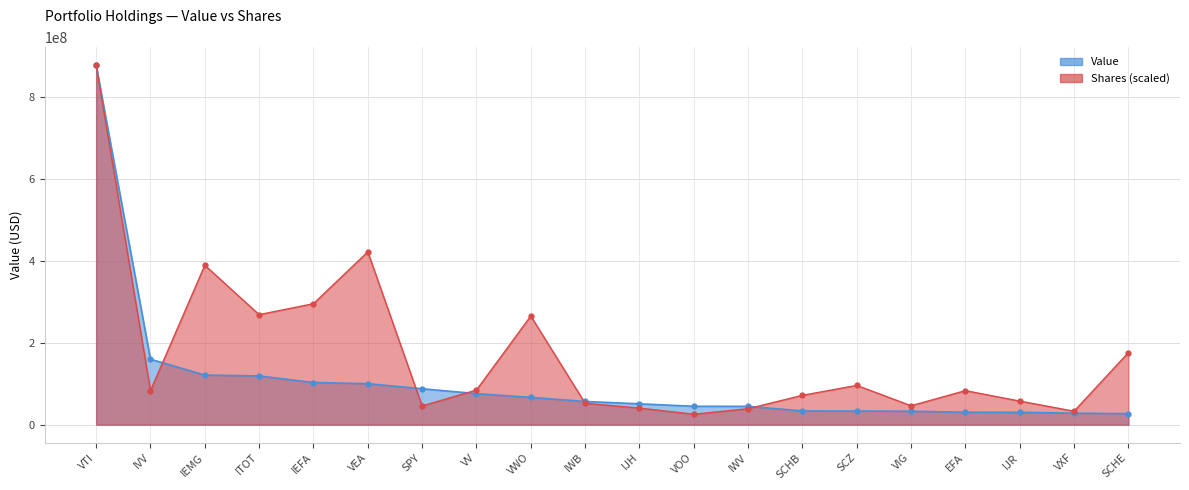

Which series has the largest total across all categories?

Shares